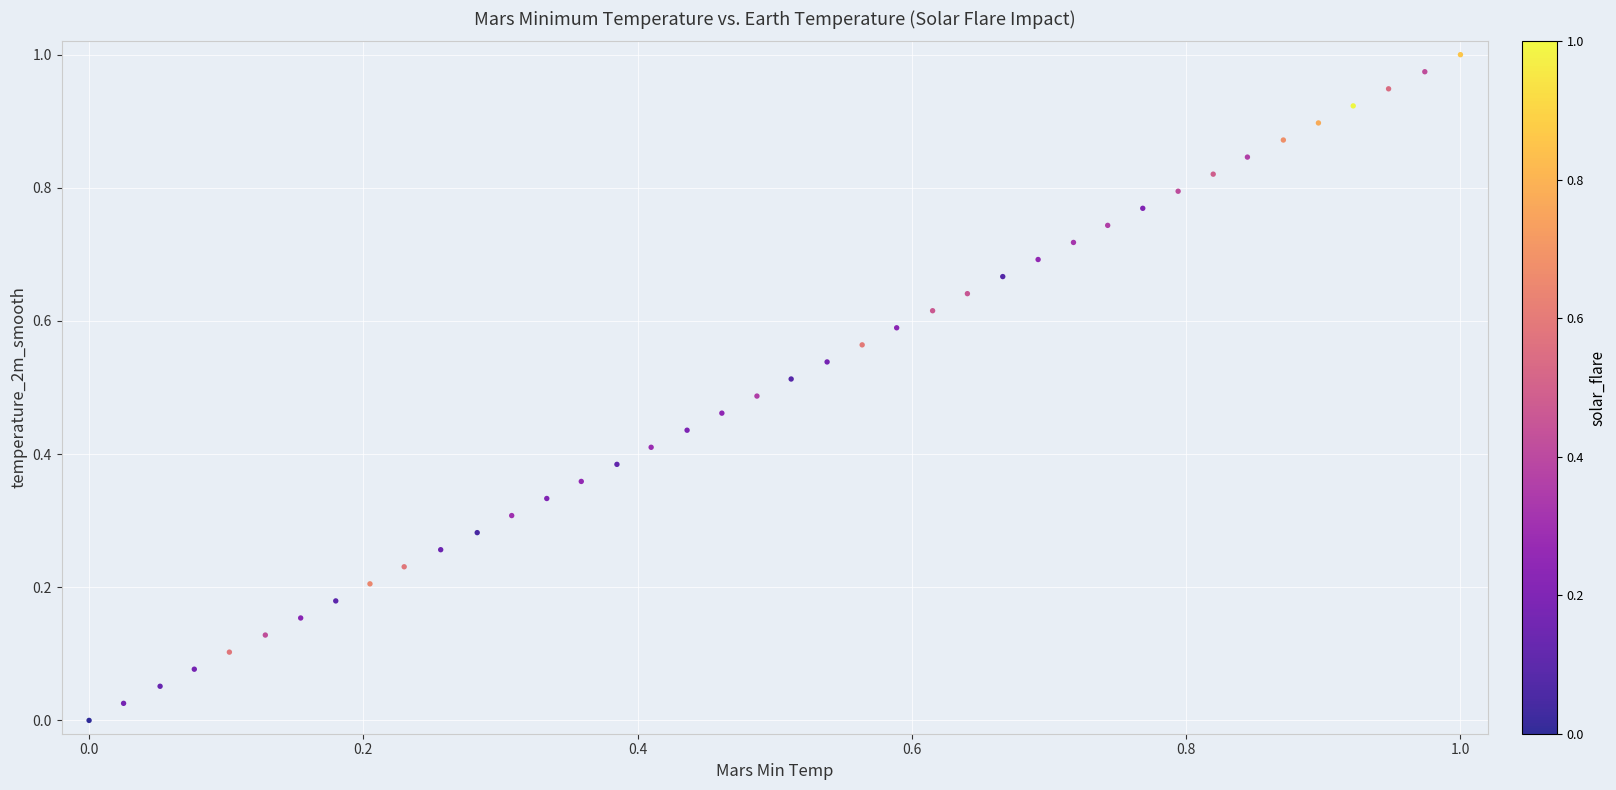

How many points are shown in the scatter plot?

40